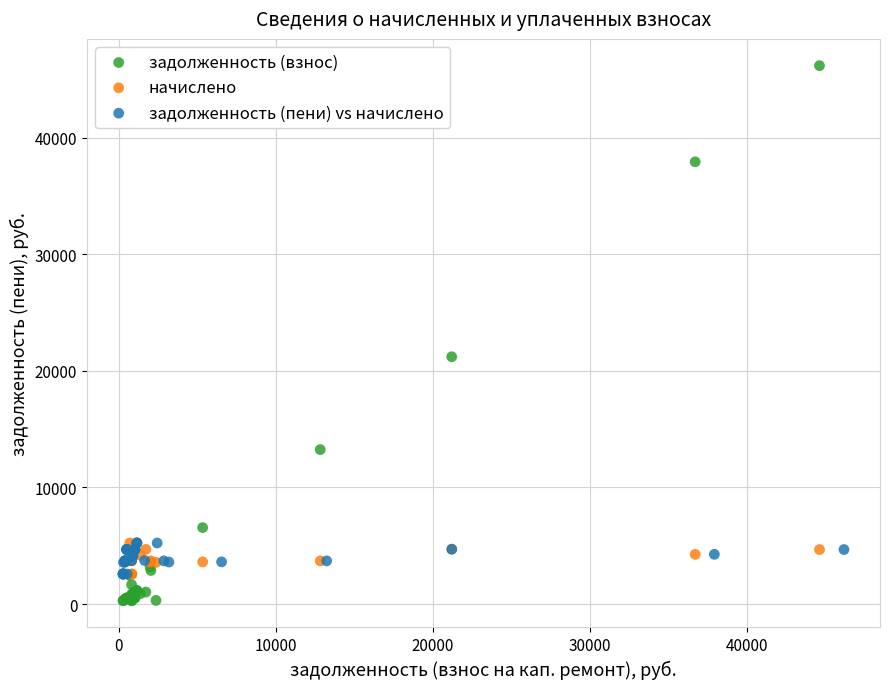

Which series has the largest Y range (max minus min)?

задолженность (взнос)